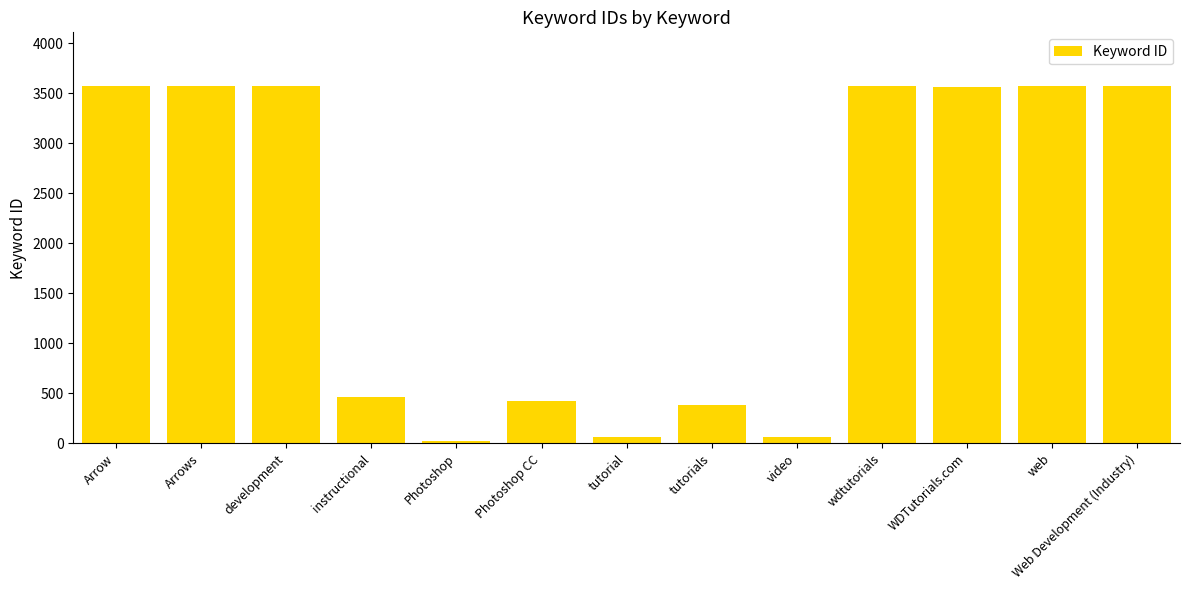

The value at tutorials is 379. True or false?

True